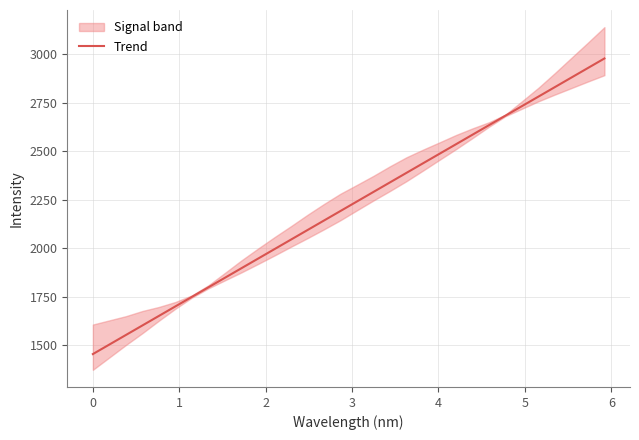

The chart shows a value of 4584.8 at 30. True or false?

False